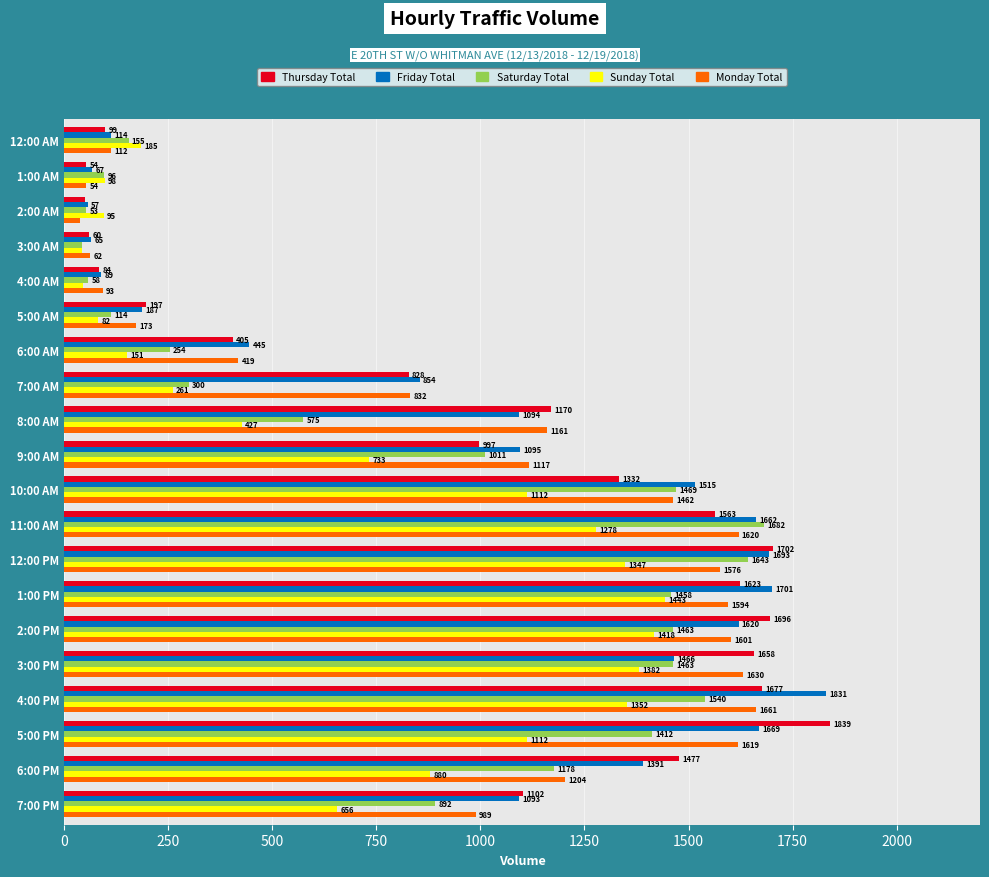

List the series in order of their peak value, highest first.

Thursday Total, Friday Total, Saturday Total, Monday Total, Sunday Total